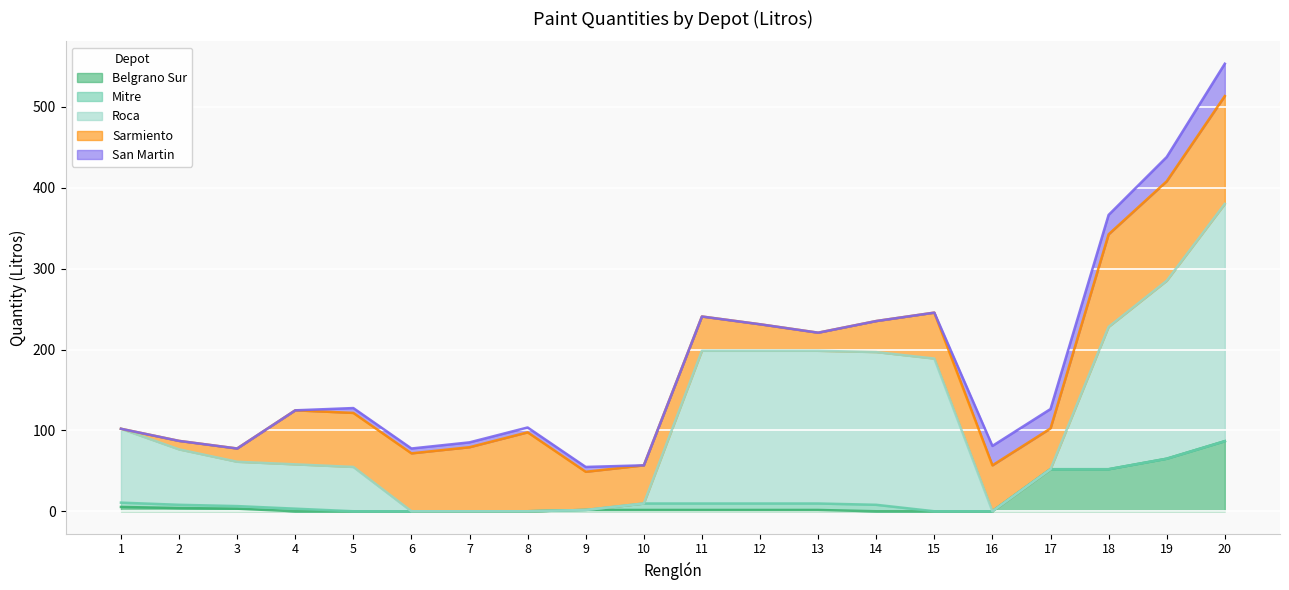

Which series has the largest total across all categories?

Roca